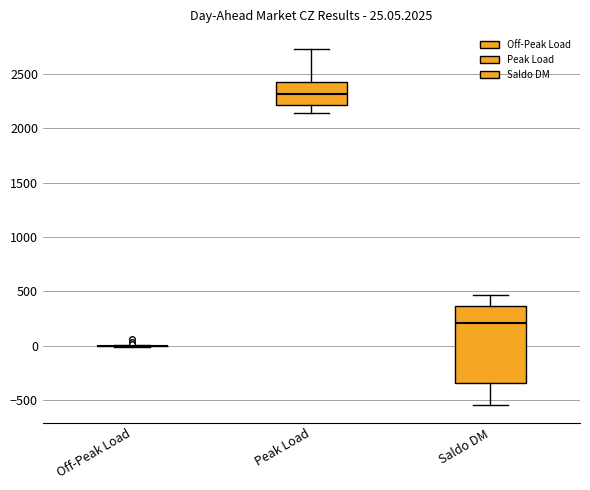

Comparing the boxes themselves (not the whiskers), which one is the tallest?

Saldo DM